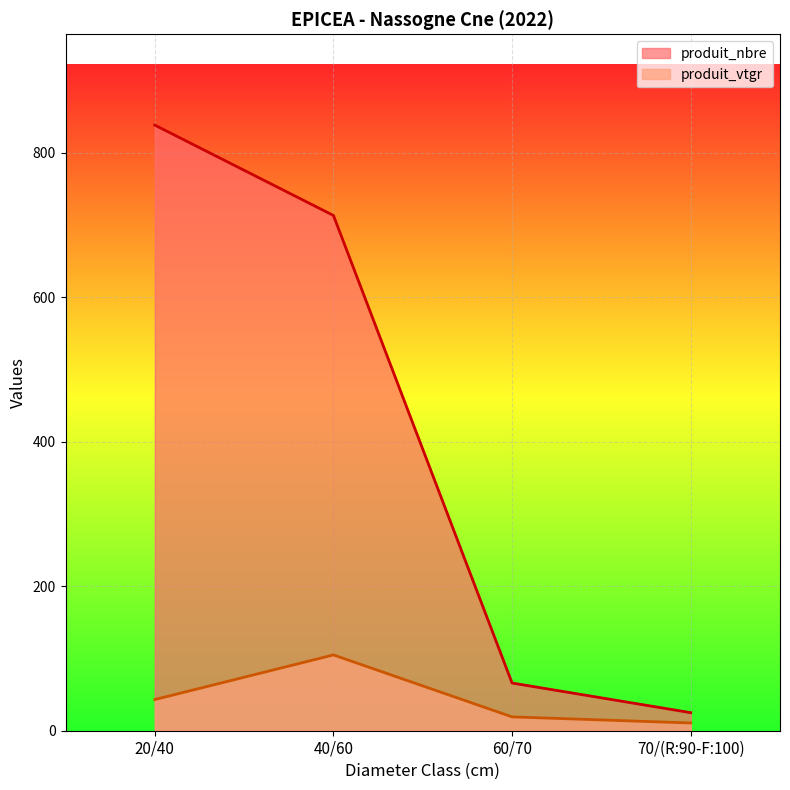

Between 70/(R:90-F:100) and 60/70, which is larger?

60/70